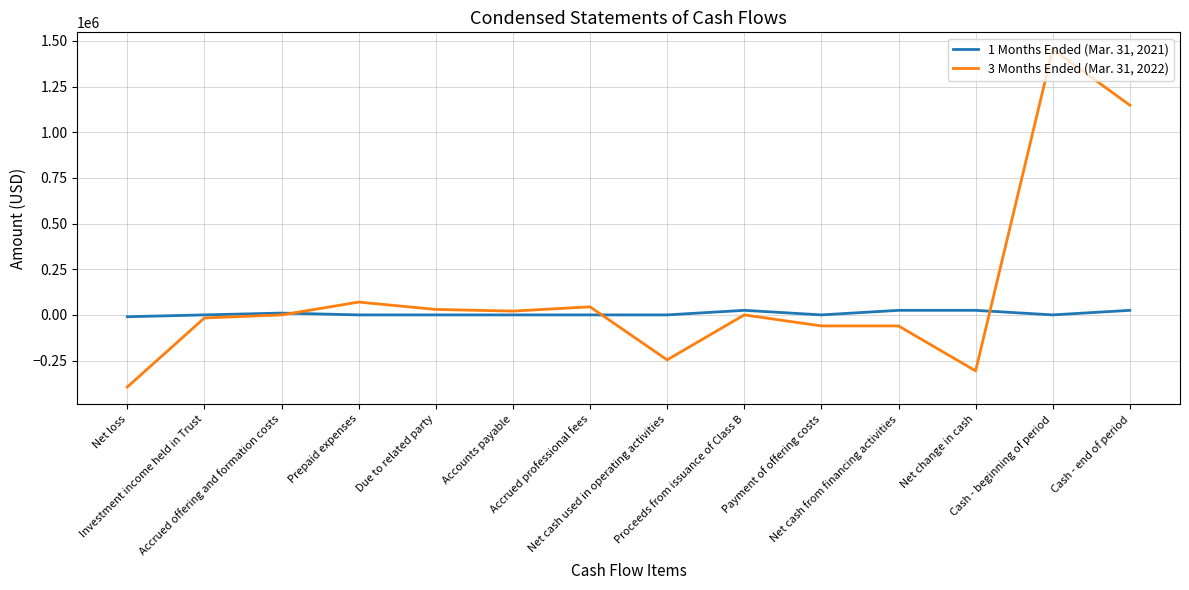

What is the difference between the 3 Months Ended (Mar. 31, 2022) values at Due to related party and Cash - beginning of period?

1424762